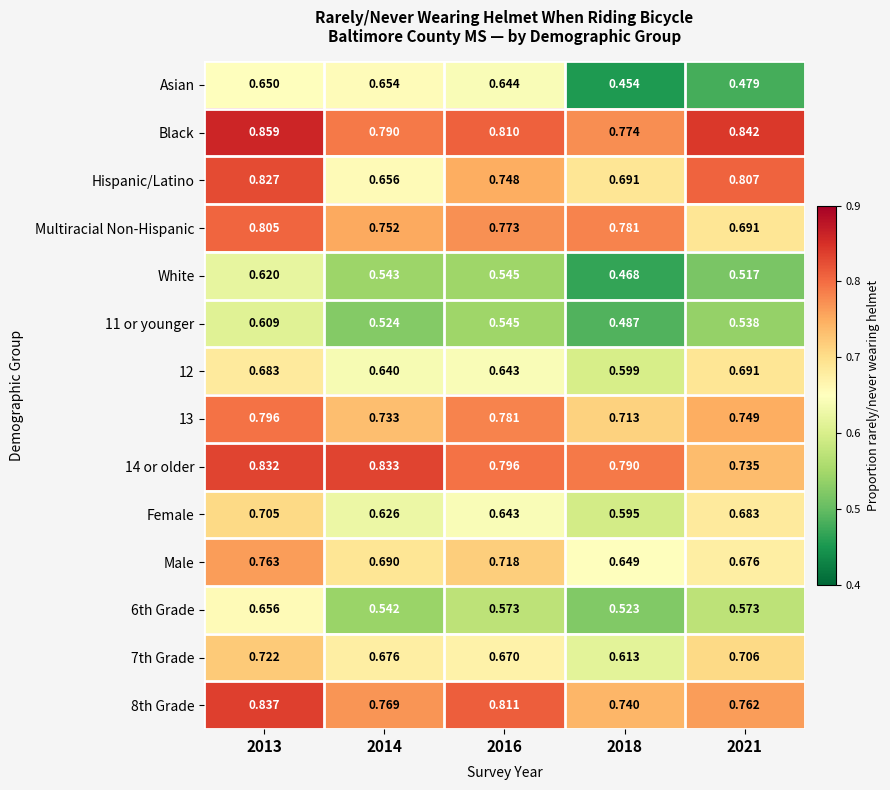

Between 2014 and 2021, which series saw the biggest shift?

Asian